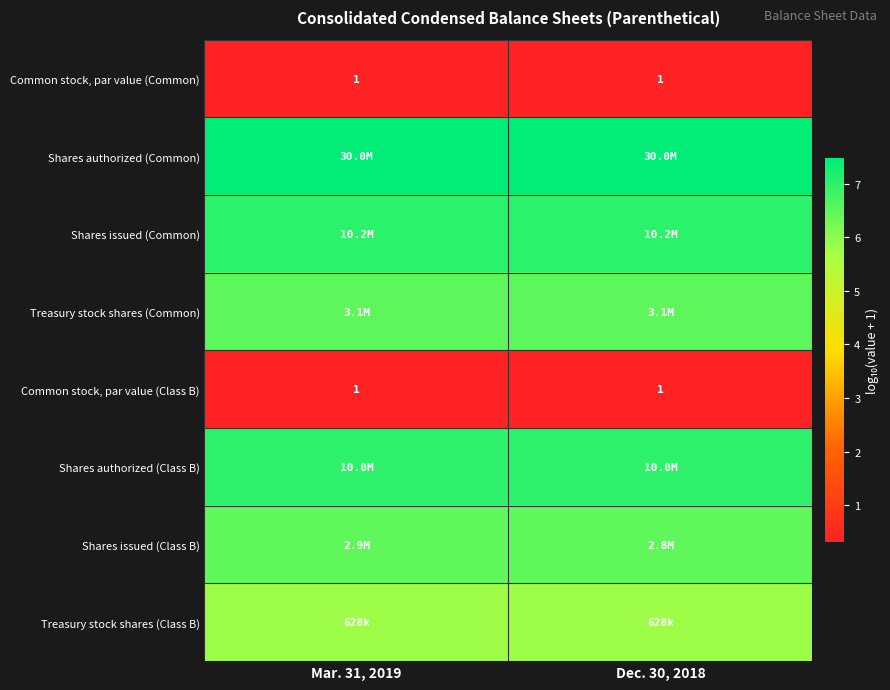

Which series changed the most between Mar. 31, 2019 and Dec. 30, 2018?

Shares issued (Class B)